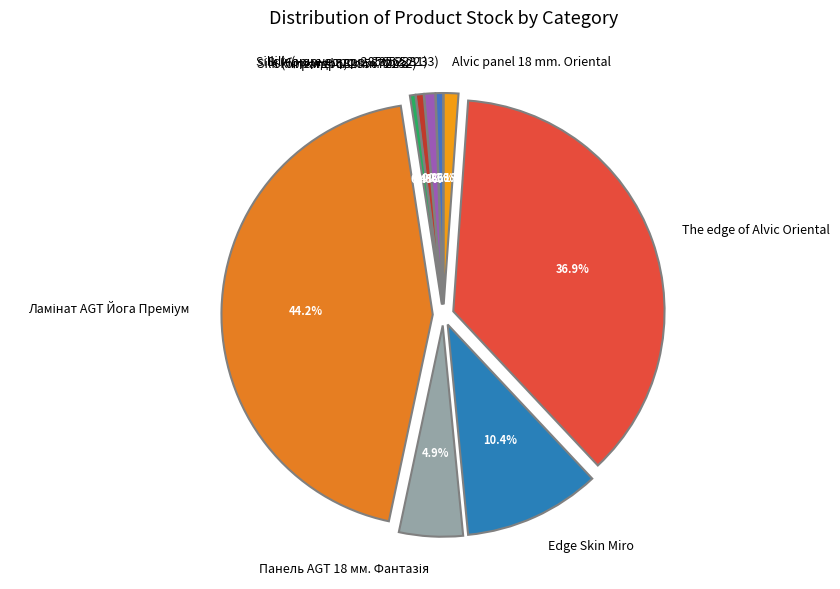

Is there a majority slice in this chart?

No